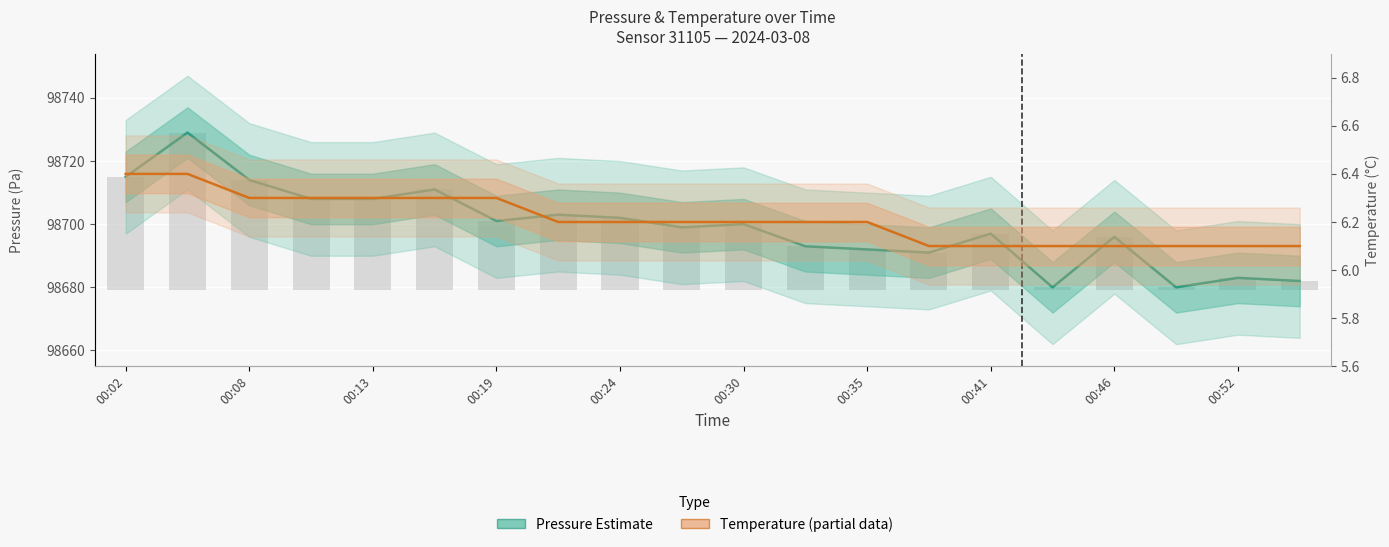

What is the lowest value of the Pressure (Estimate) series?

98680.0